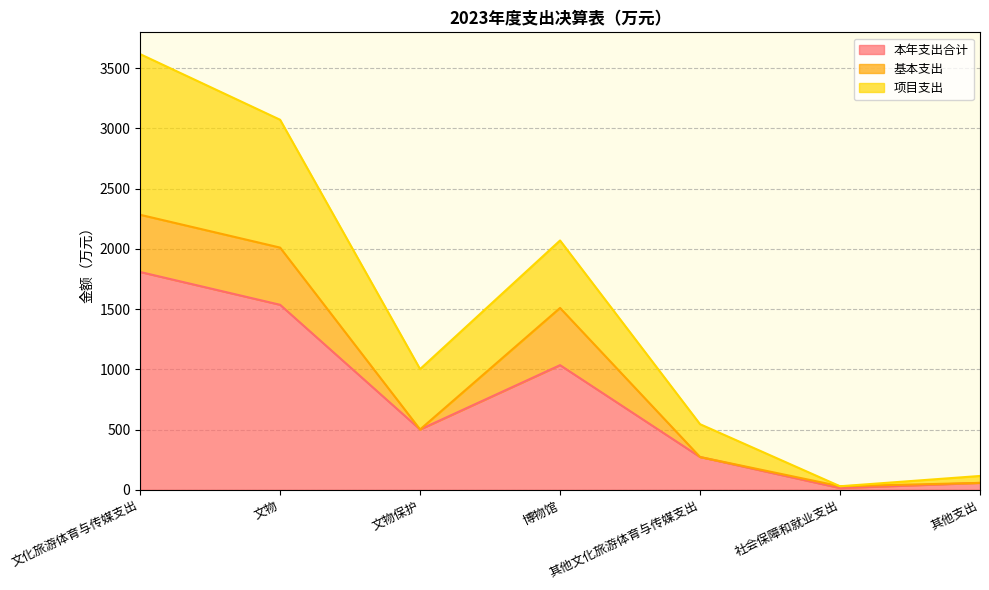

Where is the first local minimum for 项目支出?

文物保护